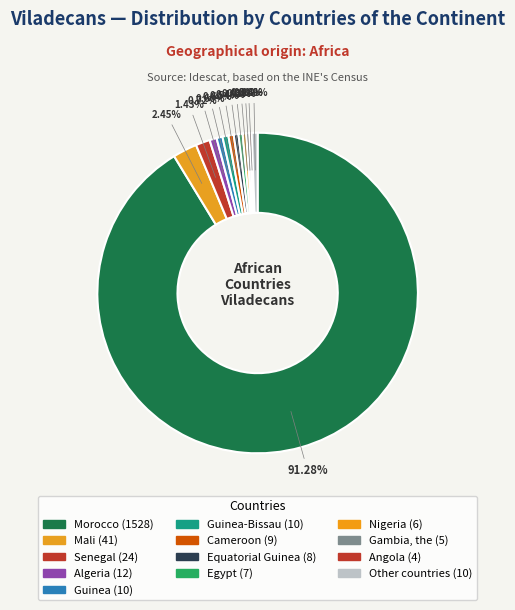

Count the number of slices in the pie.

13